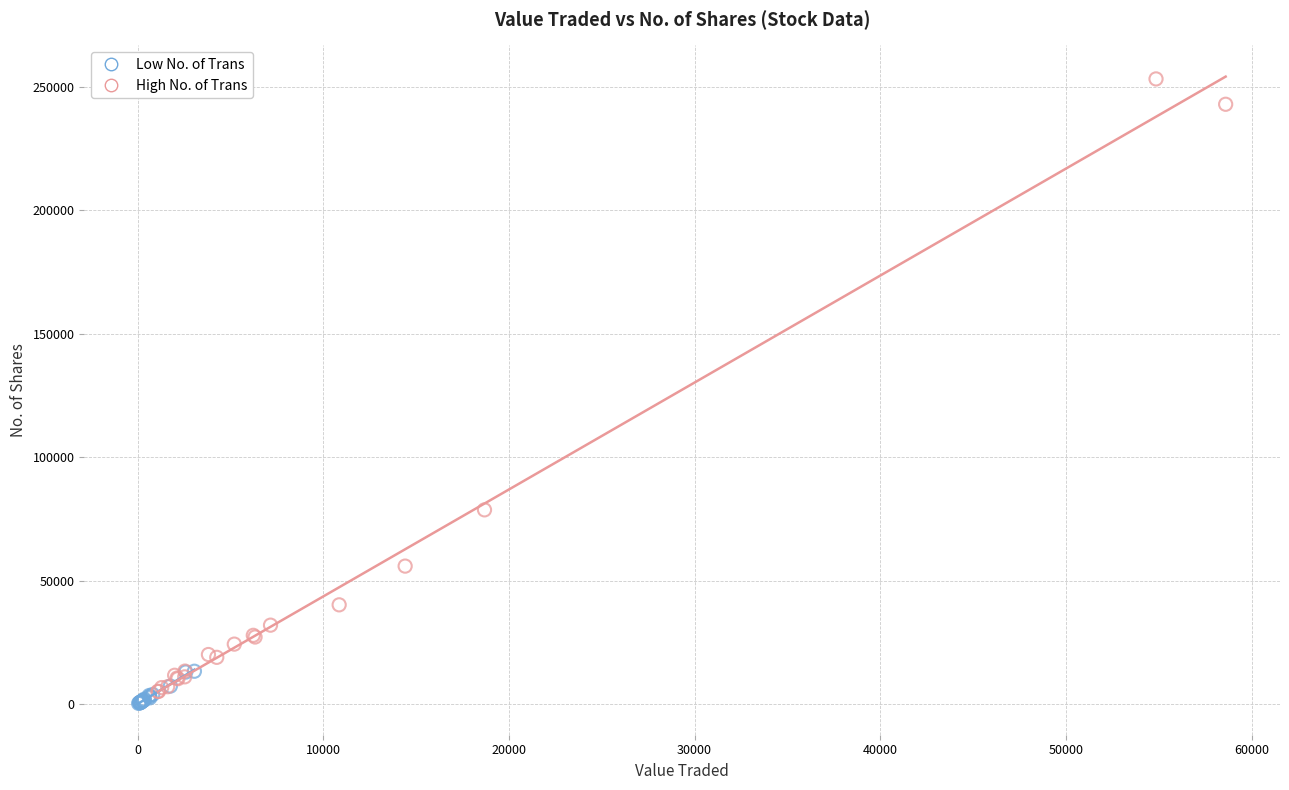

Which series contains the highest Y value?

High No. of Trans